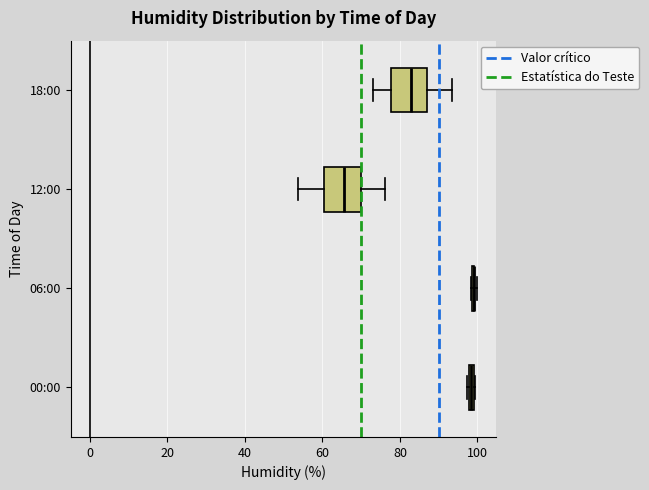

Where is the left edge of the box for 00:00 on the x-axis? The values are not printed on the chart, so give them approximately, as read against the axis.

98